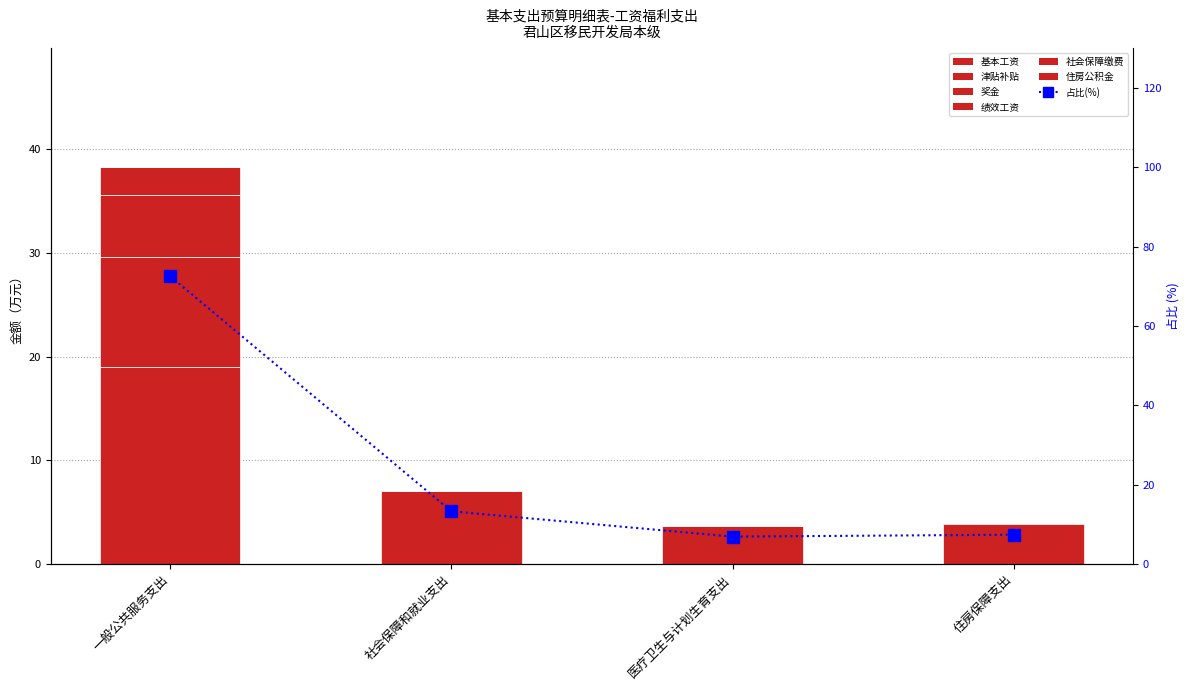

True or false: 绩效工资 has a value of 0.0 at 医疗卫生与计划生育支出.

True